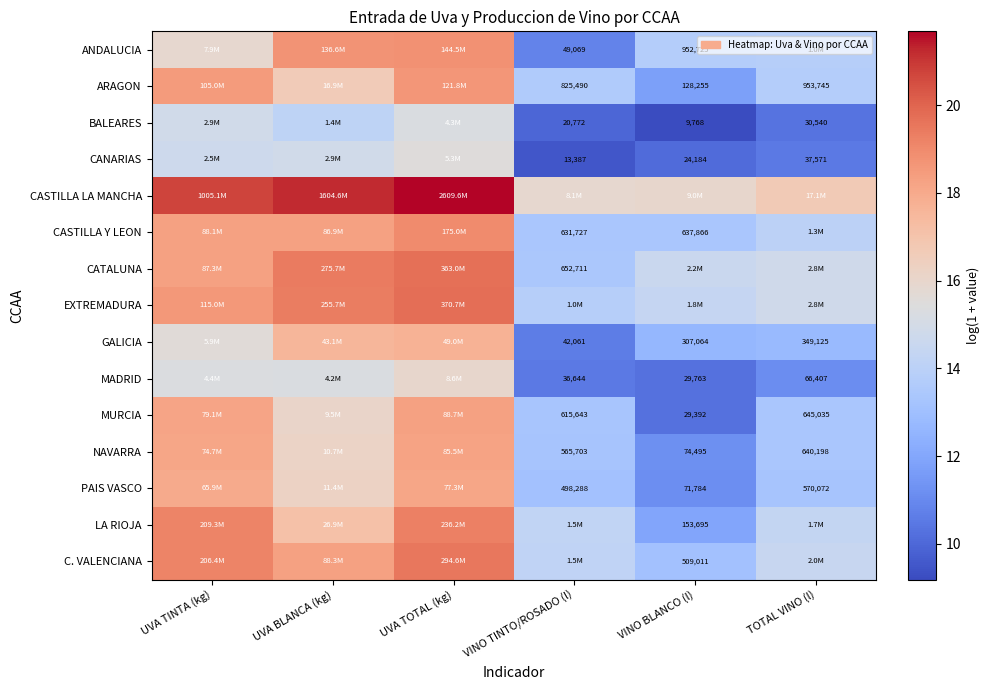

At how many categories does at least one series exceed 18?

3